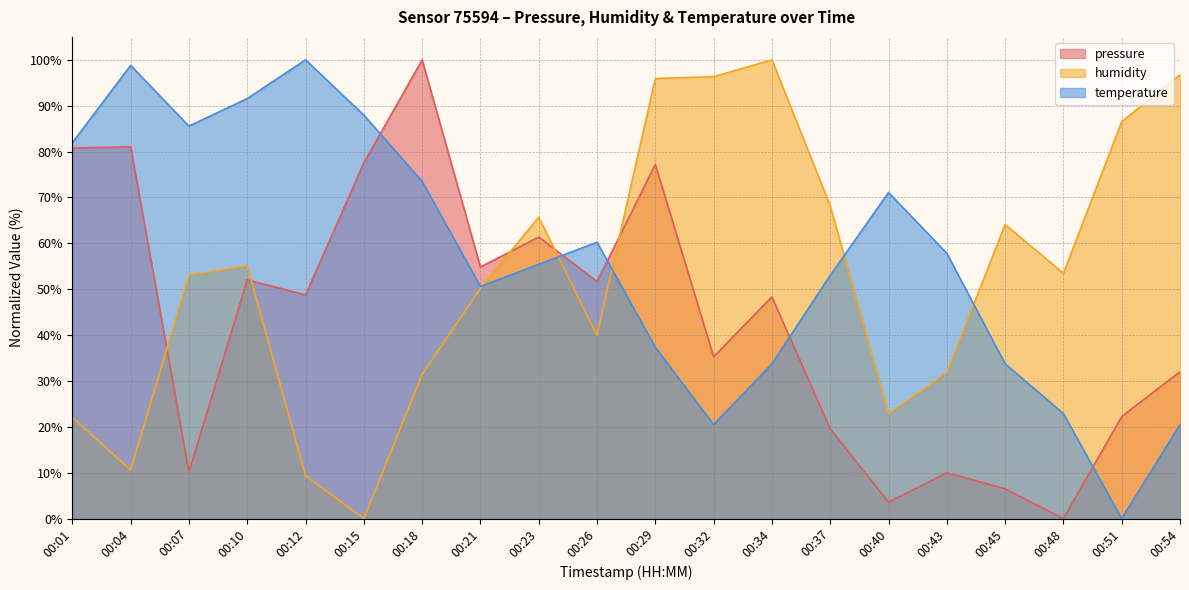

At which category is the sum across all series the highest?

00:29